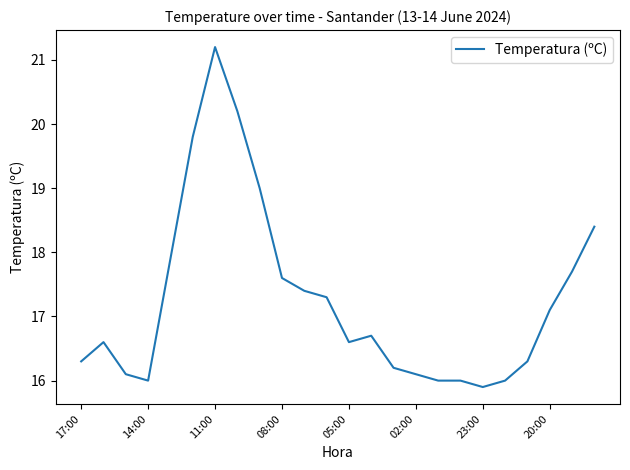

What is the difference between the maximum and second lowest values?

5.2